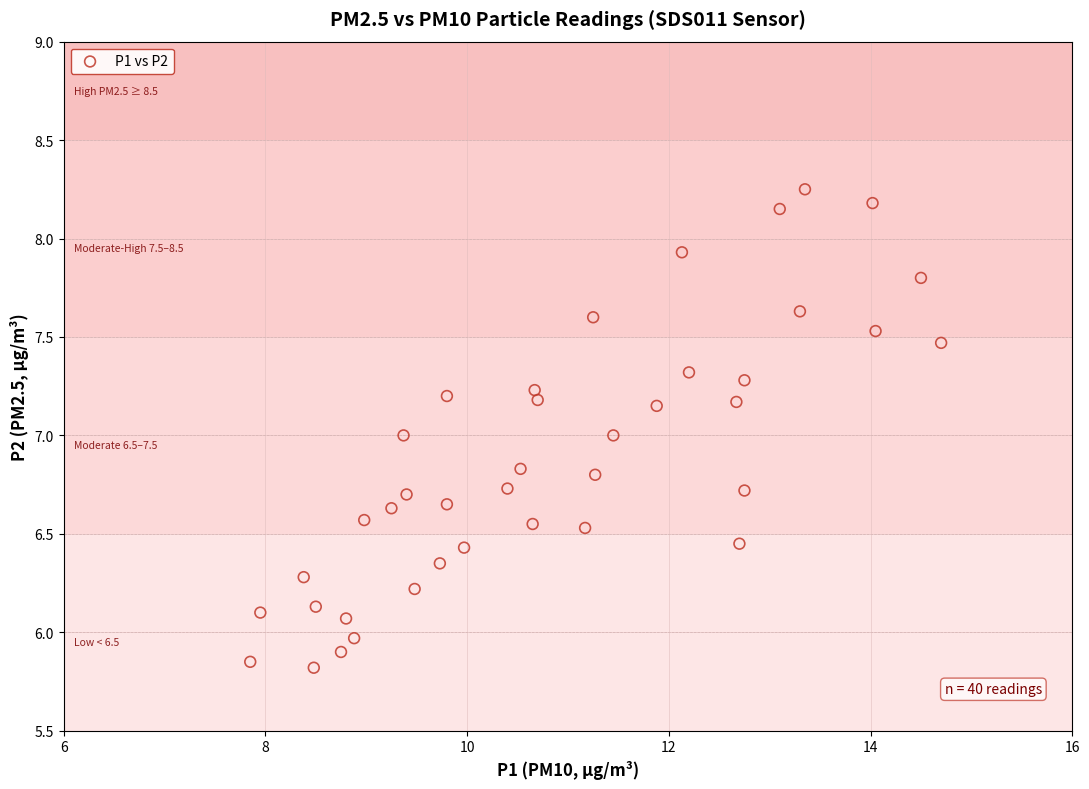

What is the range of Y values (max minus min)?

2.4